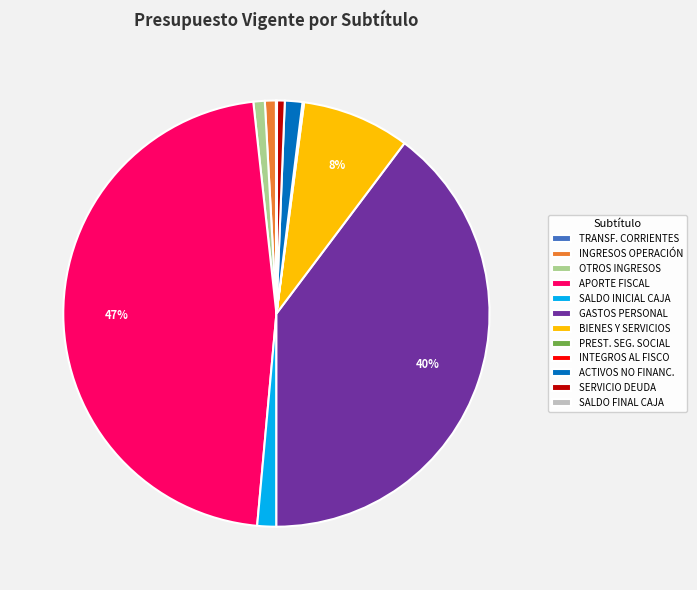

True or false: APORTE FISCAL accounts for 37% of the total.

False